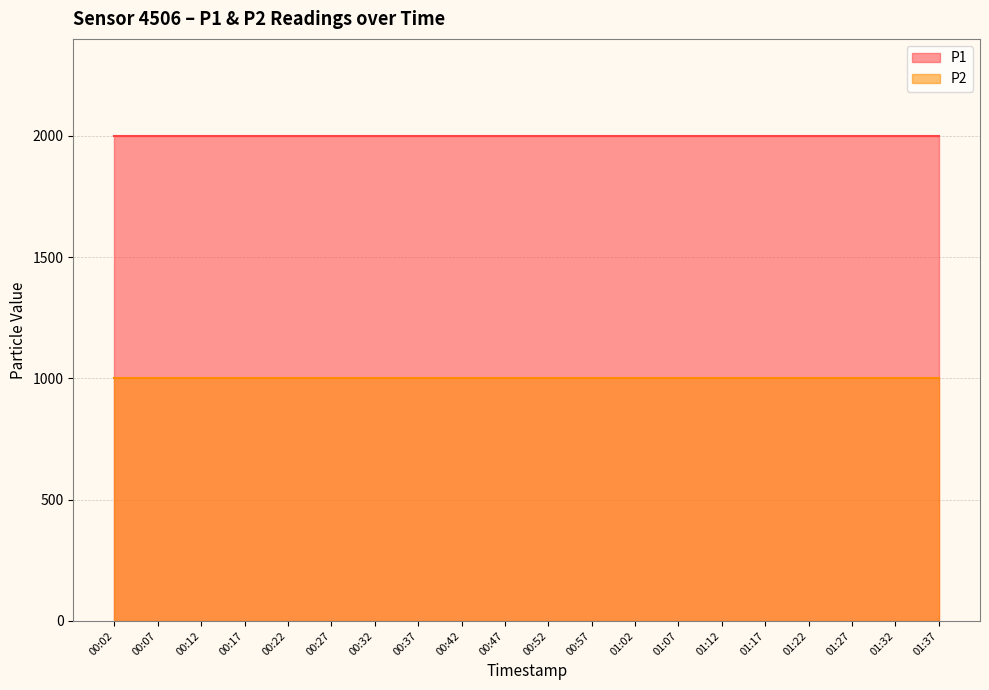

At which label does P2 reach its peak?

00:02